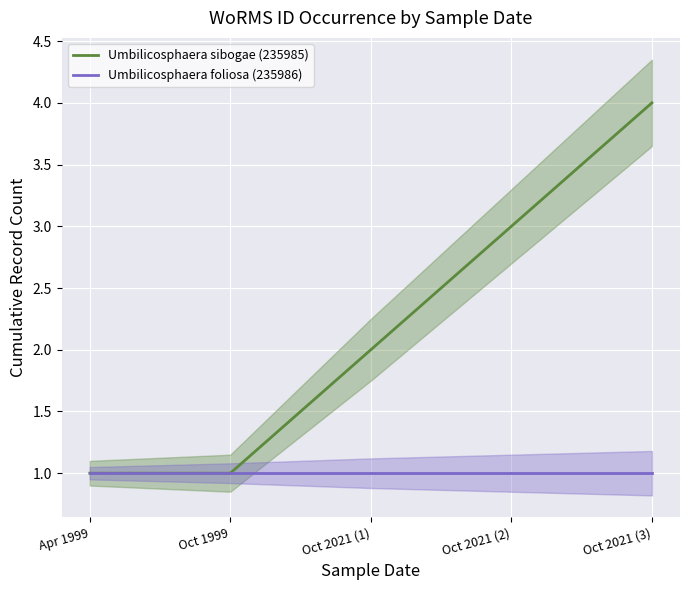

What is the highest value of the Umbilicosphaera sibogae (235985) series?

4